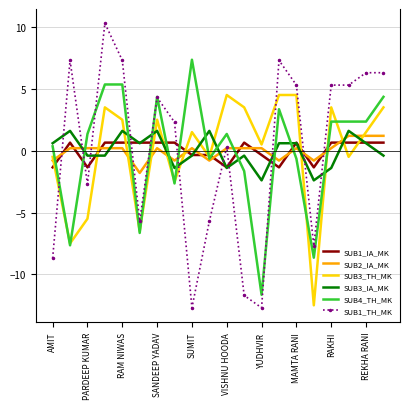

Which series has the widest spread of values?

SUB1_TH_MK